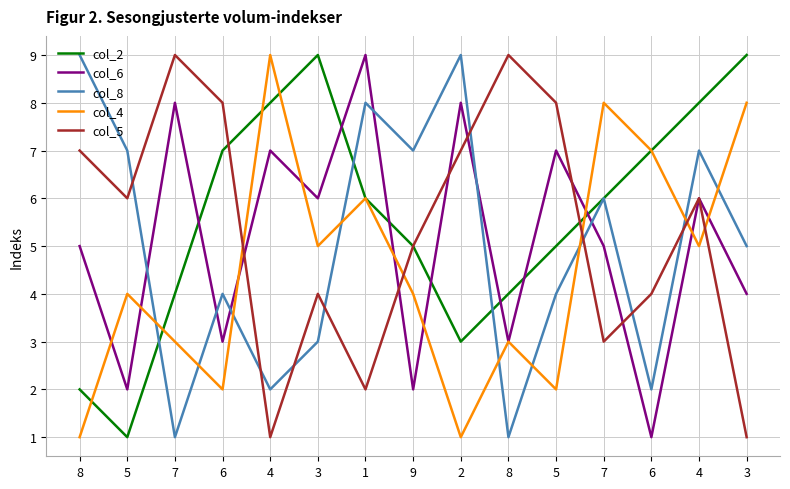

What value does the col_8 series have at 2?

9